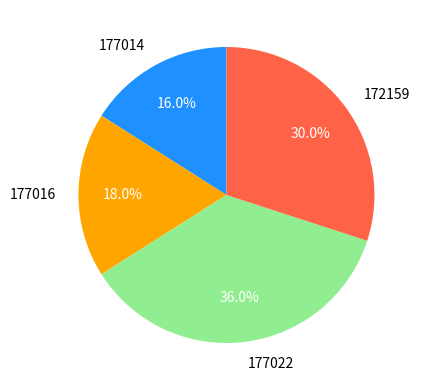

Is there any slice that represents more than half of the pie?

No